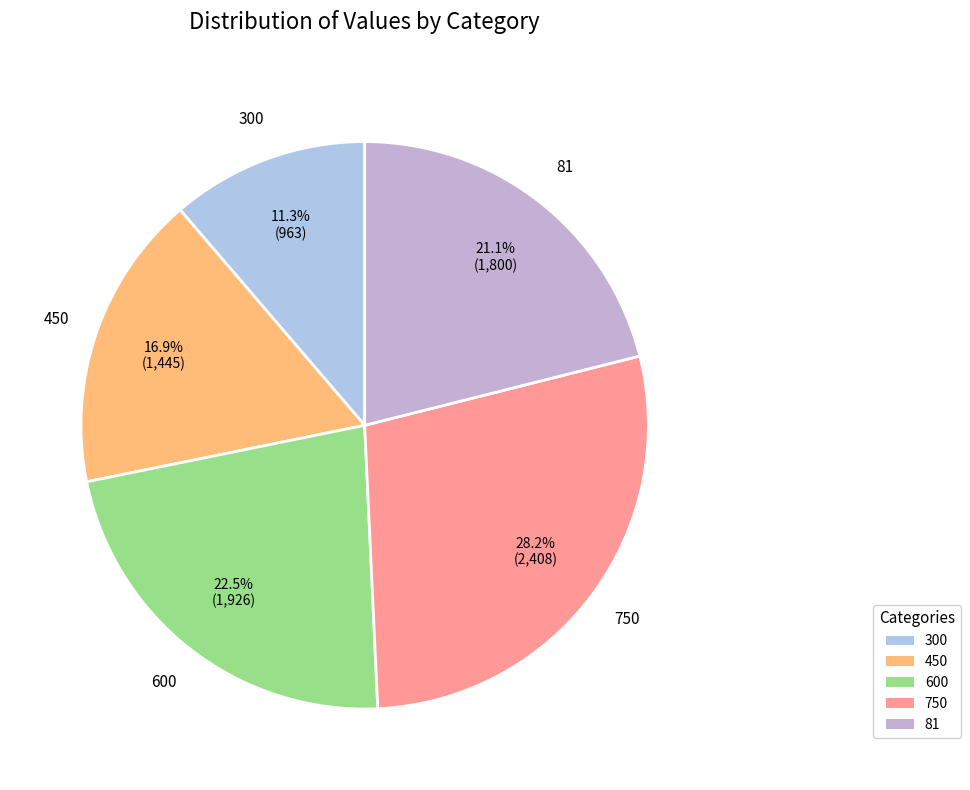

Count the number of slices in the pie.

5